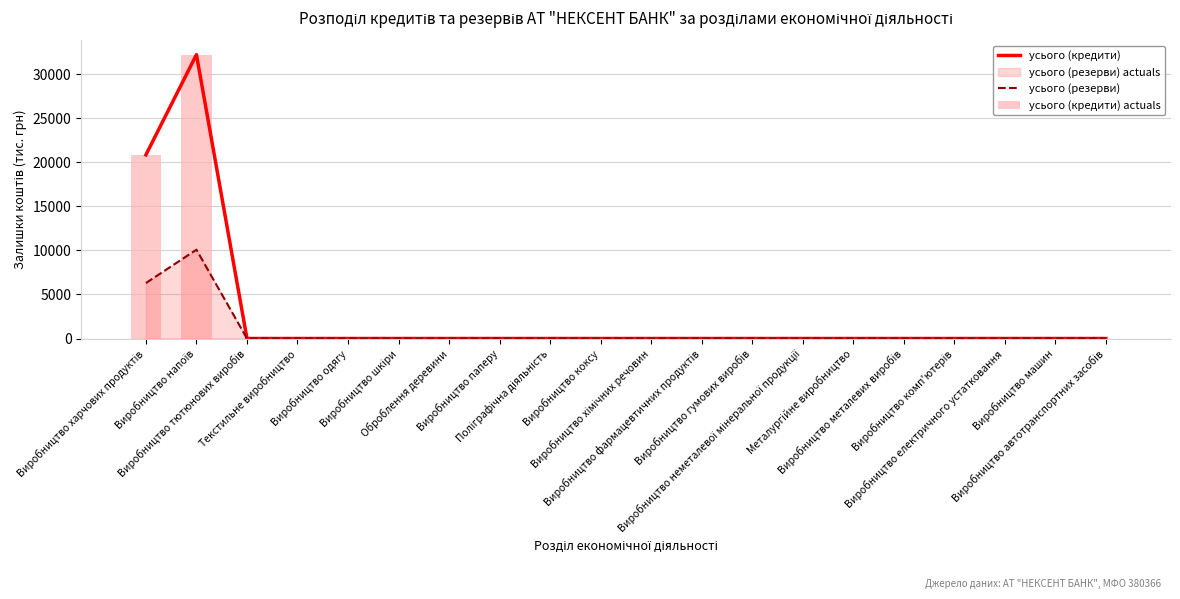

List the labels in order of усього (резерви) value, smallest first.

Виробництво тютюнових виробів, Текстильне виробництво, Виробництво одягу, Виробництво шкіри, Оброблення деревини, Виробництво паперу, Поліграфічна діяльність, Виробництво коксу, Виробництво хімічних речовин, Виробництво фармацевтичних продуктів, Виробництво гумових виробів, Виробництво неметалевої мінеральної продукції, Металургійне виробництво, Виробництво металевих виробів, Виробництво комп'ютерів, Виробництво електричного устатковання, Виробництво машин, Виробництво автотранспортних засобів, Виробництво харчових продуктів, Виробництво напоїв